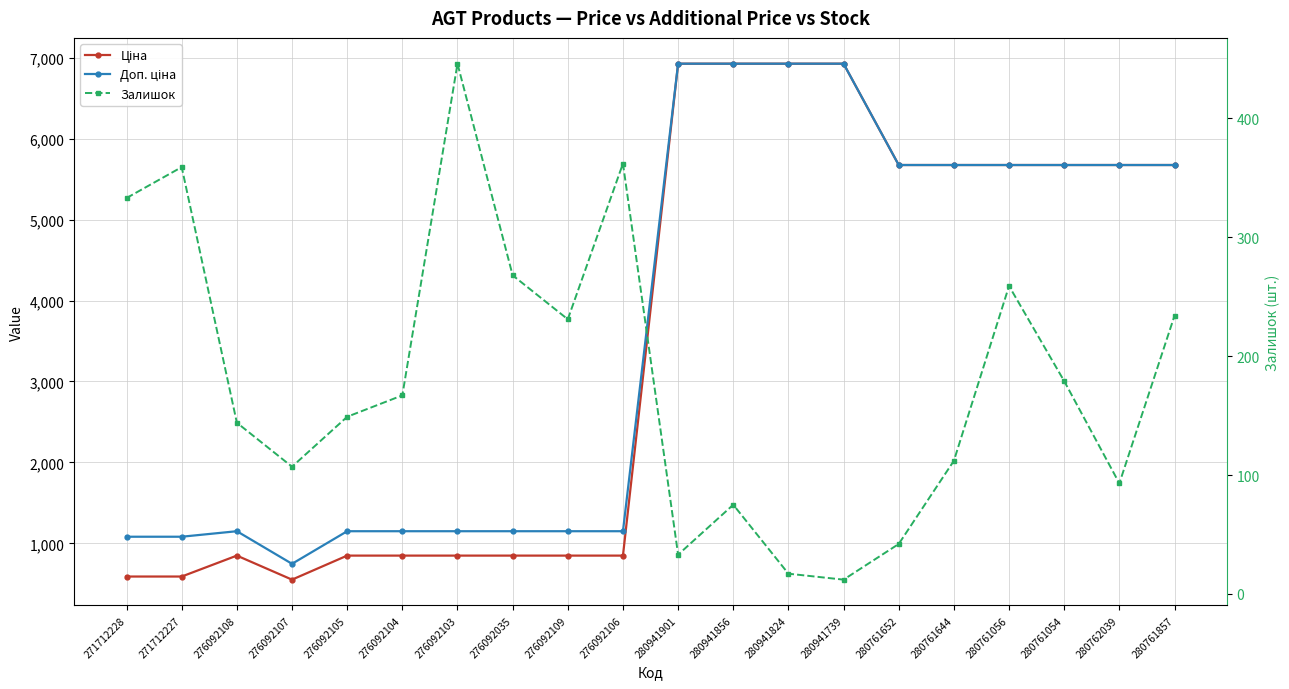

What is the difference between the Залишок values at 276092107 and 276092104?

60.0